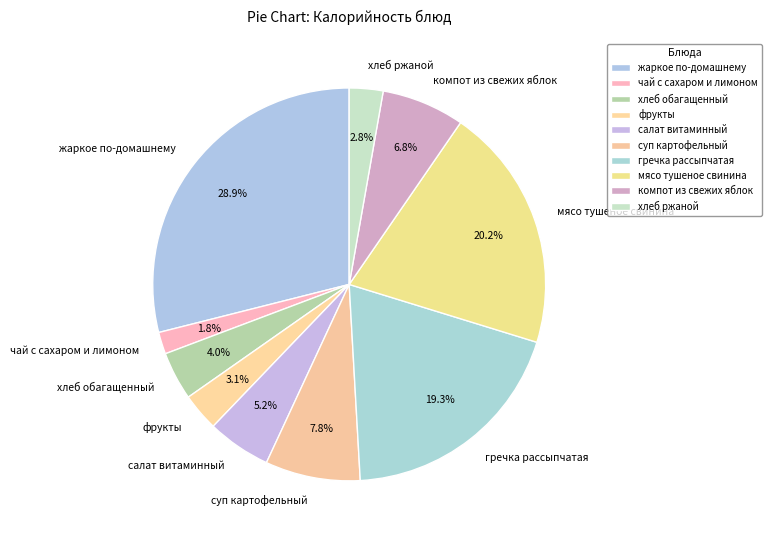

How many segments does this pie chart have?

10